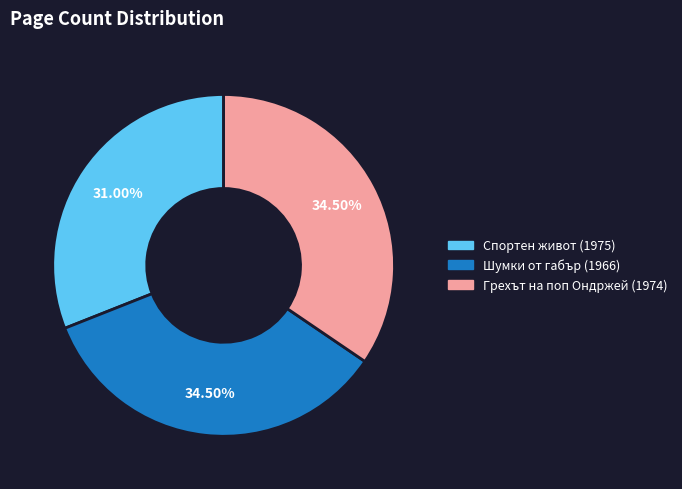

Is Спортен живот (1975) the majority of the pie?

No